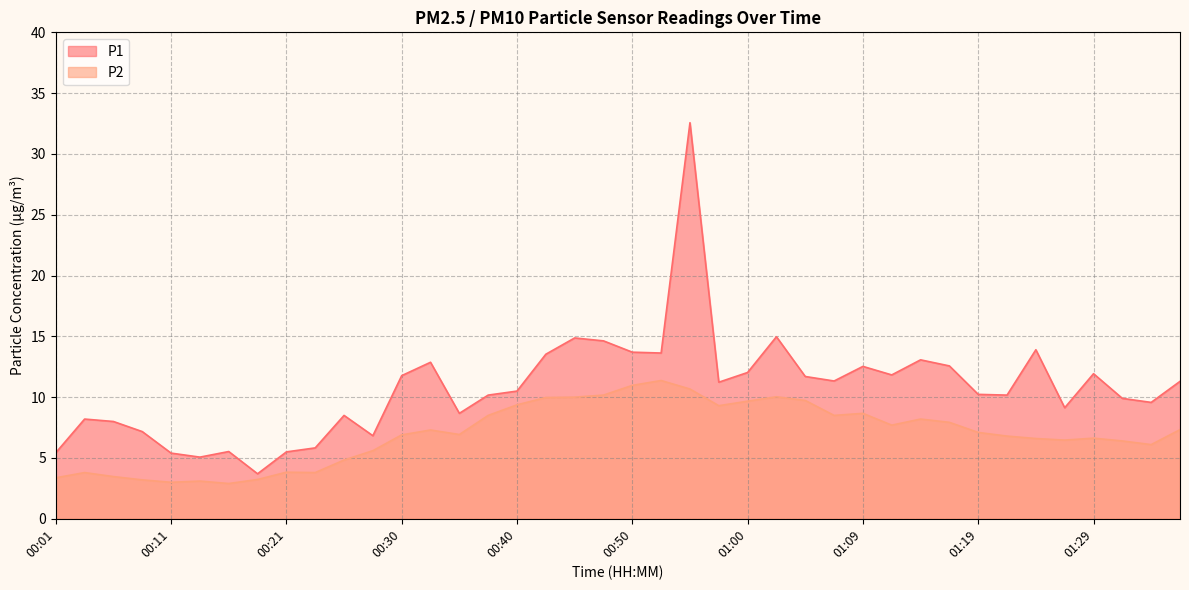

True or false: P2 and P1 cross at least once.

False